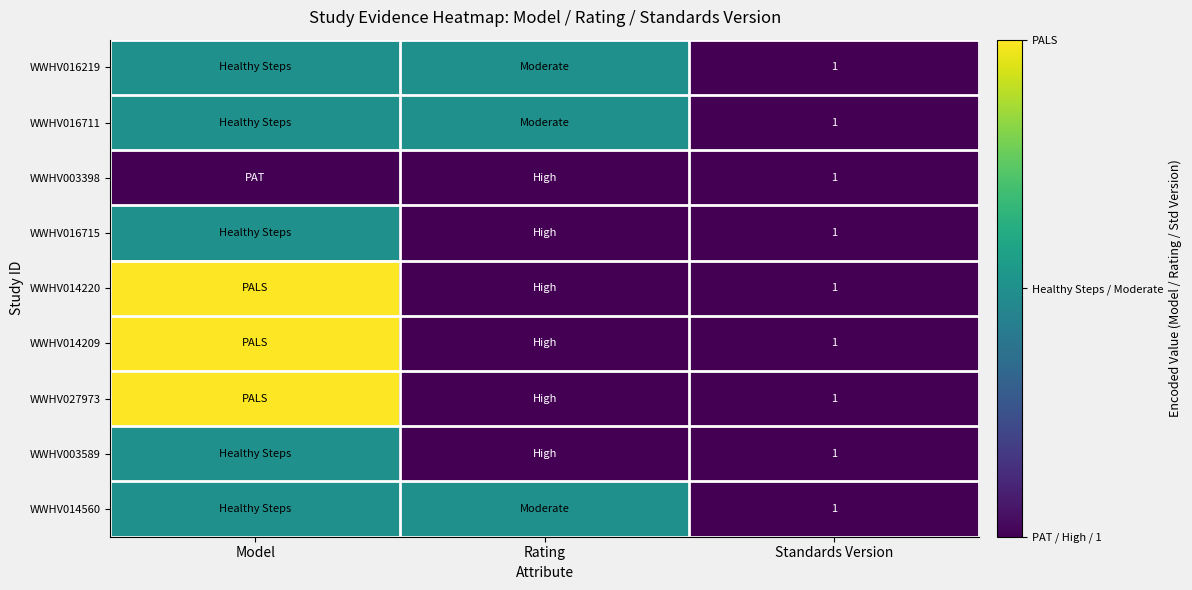

At how many categories does at least one series exceed 1?

2